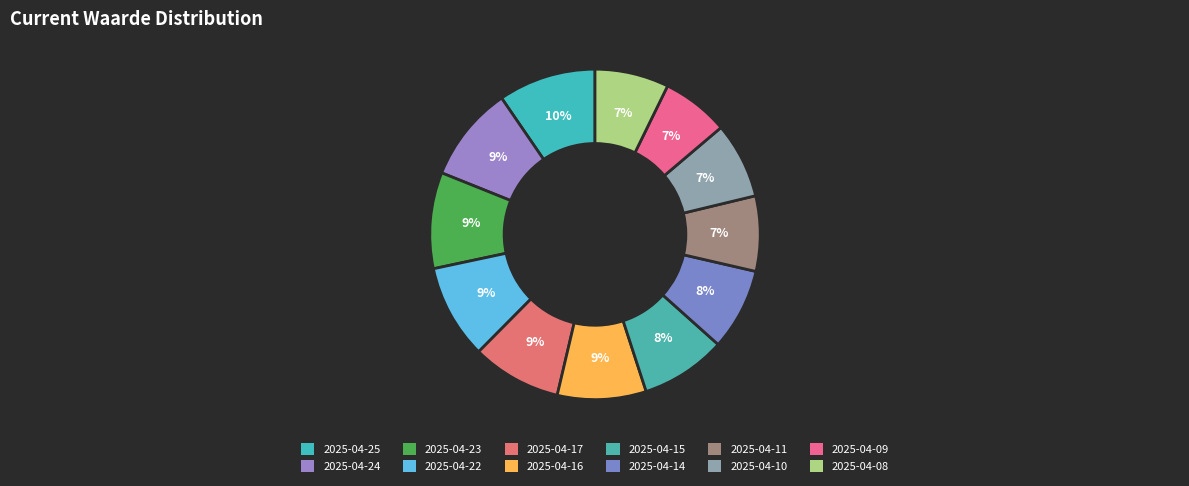

Is 2025-04-10 the majority of the pie?

No